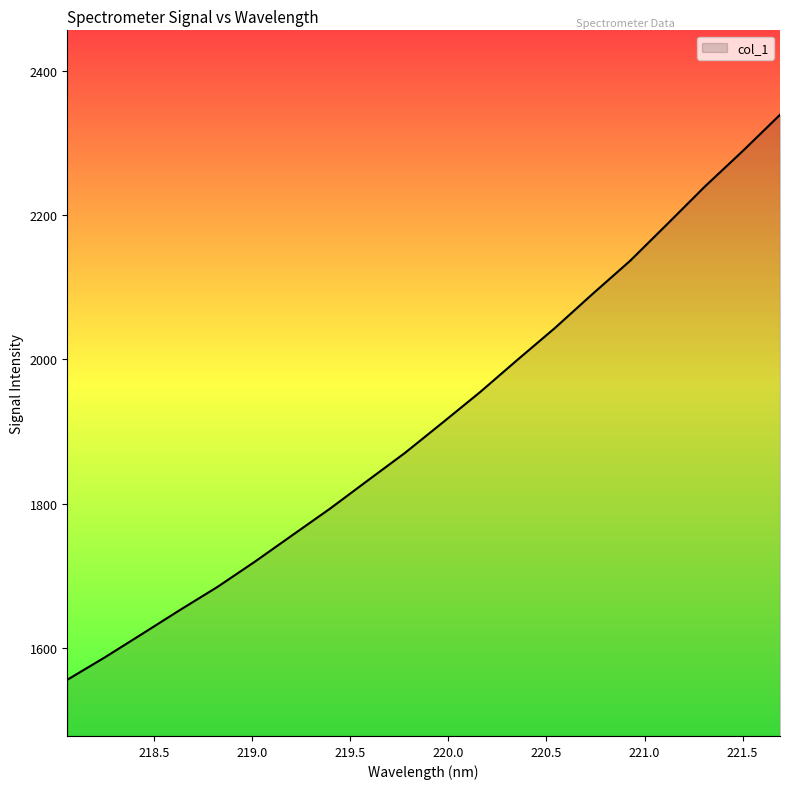

True or false: there are more than 1 points higher than both neighbors.

False